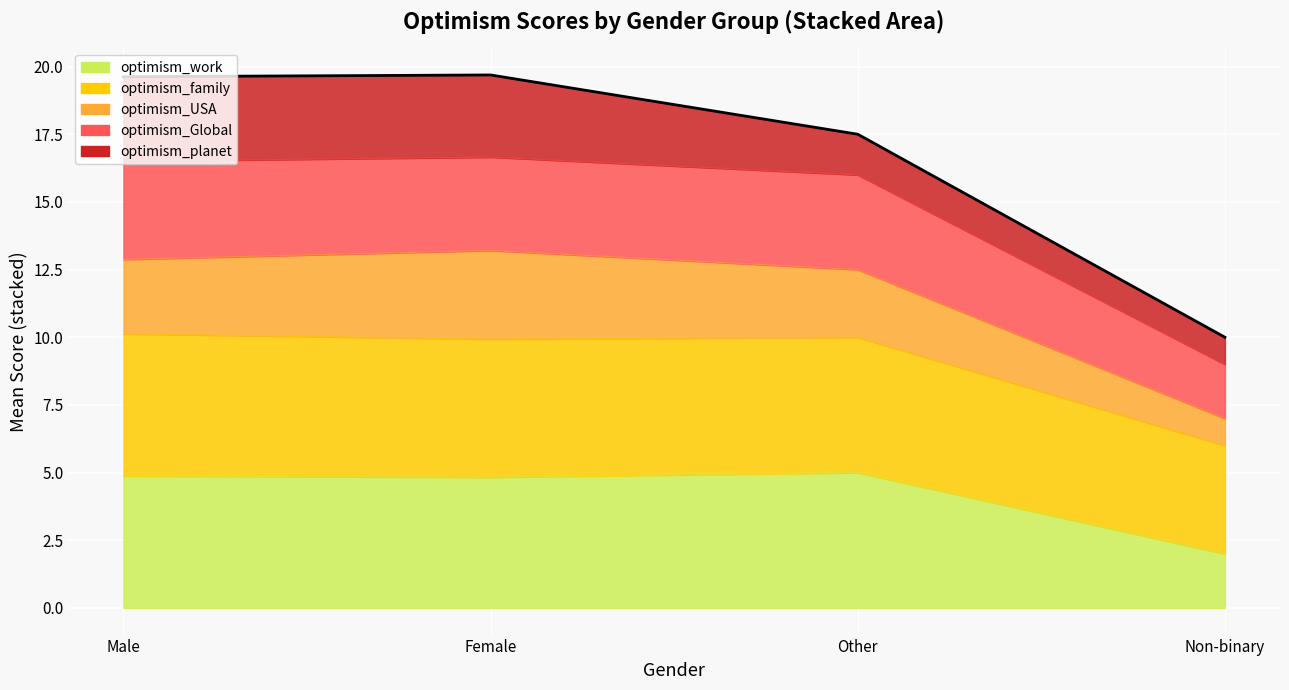

What is the change in value from Other to Non-binary?

-7.5